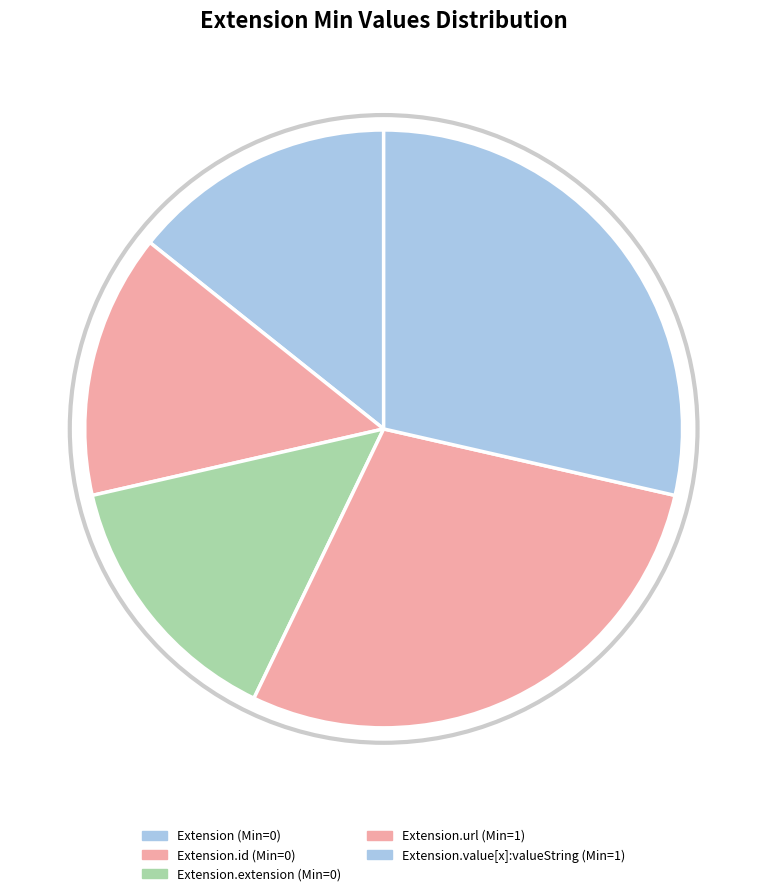

Which category has the biggest portion of the pie?

Extension.url